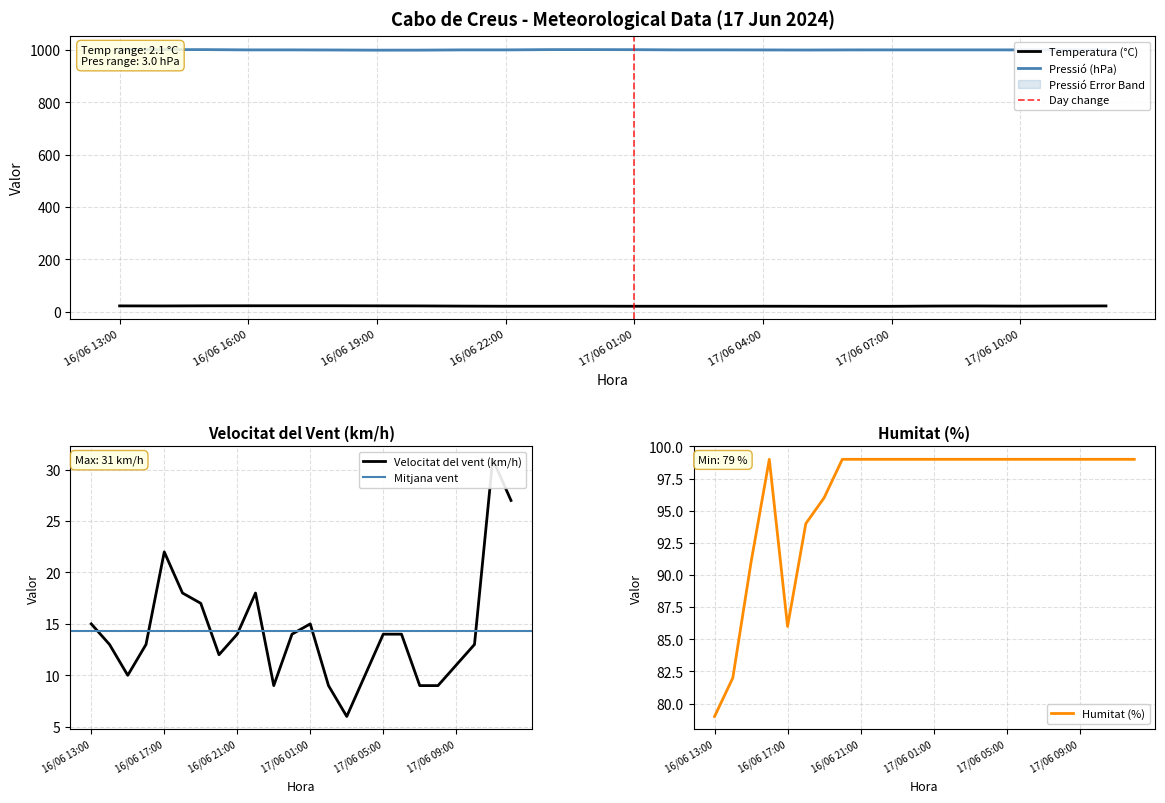

How many values in the Pressió (hPa) series are below 1001?

6